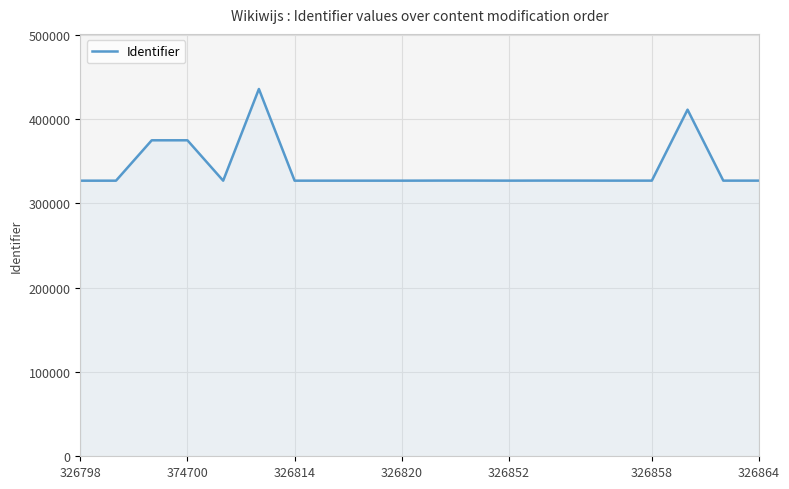

What is the difference between the second highest and minimum values?

84220